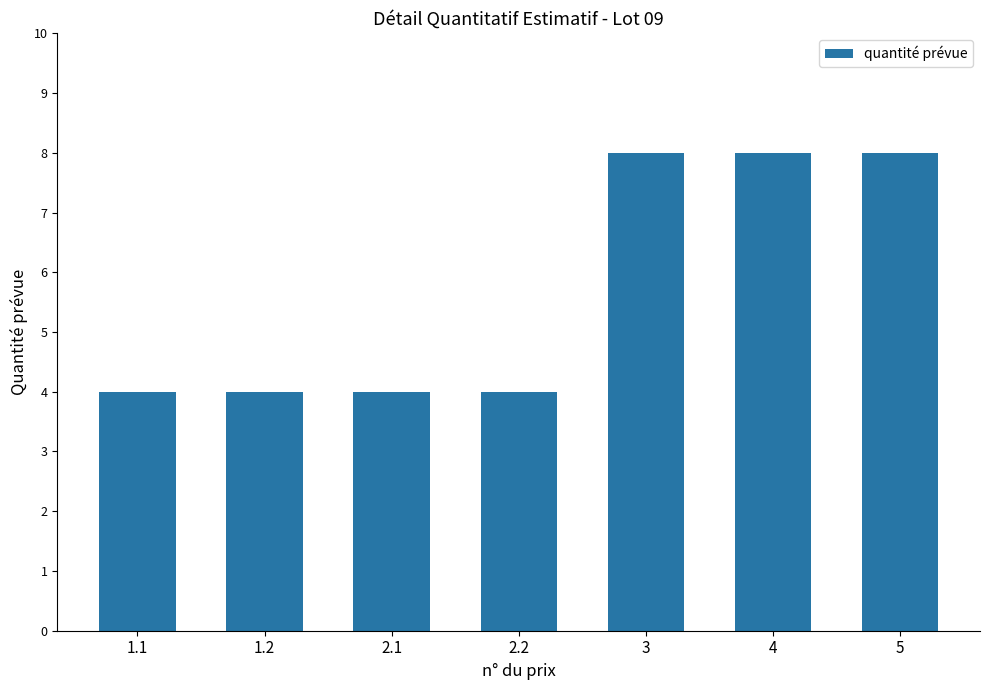

Reading left to right, transcribe all the data shown in this chart.

4	4	4	4	8	8	8